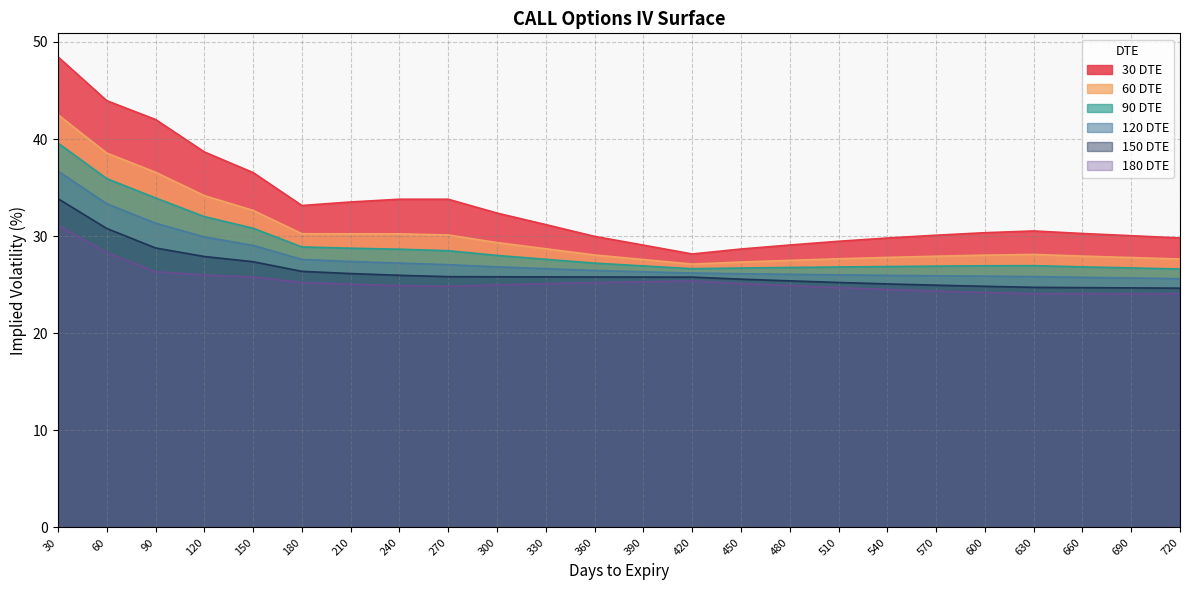

Reading left to right, extract all data points from this chart.

30 DTE: 30=48.5	60=44.0	90=42.0	120=38.7	150=36.5	180=33.2	210=33.5	240=33.8	270=33.8	300=32.4	330=31.2	360=30.0	390=29.1	420=28.2	450=28.7	480=29.1	510=29.5	540=29.8	570=30.1	600=30.4	630=30.5	660=30.3	690=30.1	720=29.8
60 DTE: 30=42.5	60=38.6	90=36.6	120=34.2	150=32.7	180=30.3	210=30.2	240=30.2	270=30.1	300=29.3	330=28.7	360=28.1	390=27.6	420=27.1	450=27.3	480=27.5	510=27.7	540=27.8	570=27.9	600=28.0	630=28.1	660=27.9	690=27.8	720=27.6
90 DTE: 30=39.6	60=35.9	90=33.9	120=32.0	150=30.8	180=28.9	210=28.8	240=28.7	270=28.5	300=28.0	330=27.6	360=27.2	390=26.9	420=26.7	450=26.7	480=26.8	510=26.8	540=26.9	570=26.9	600=27.0	630=27.0	660=26.8	690=26.7	720=26.6
120 DTE: 30=36.7	60=33.3	90=31.3	120=29.9	150=29.0	180=27.6	210=27.4	240=27.2	270=27.1	300=26.8	330=26.7	360=26.5	390=26.3	420=26.2	450=26.1	480=26.1	510=26.0	540=26.0	570=25.9	600=25.9	630=25.8	660=25.8	690=25.7	720=25.6
150 DTE: 30=33.9	60=30.8	90=28.8	120=27.9	150=27.4	180=26.4	210=26.2	240=26.0	270=25.8	300=25.8	330=25.8	360=25.8	390=25.8	420=25.8	450=25.6	480=25.4	510=25.2	540=25.1	570=25.0	600=24.8	630=24.7	660=24.7	690=24.7	720=24.6
180 DTE: 30=31.1	60=28.3	90=26.3	120=26.0	150=25.8	180=25.2	210=25.1	240=24.9	270=24.8	300=25.0	330=25.1	360=25.2	390=25.3	420=25.4	450=25.1	480=24.9	510=24.7	540=24.5	570=24.3	600=24.2	630=24.1	660=24.1	690=24.1	720=24.1